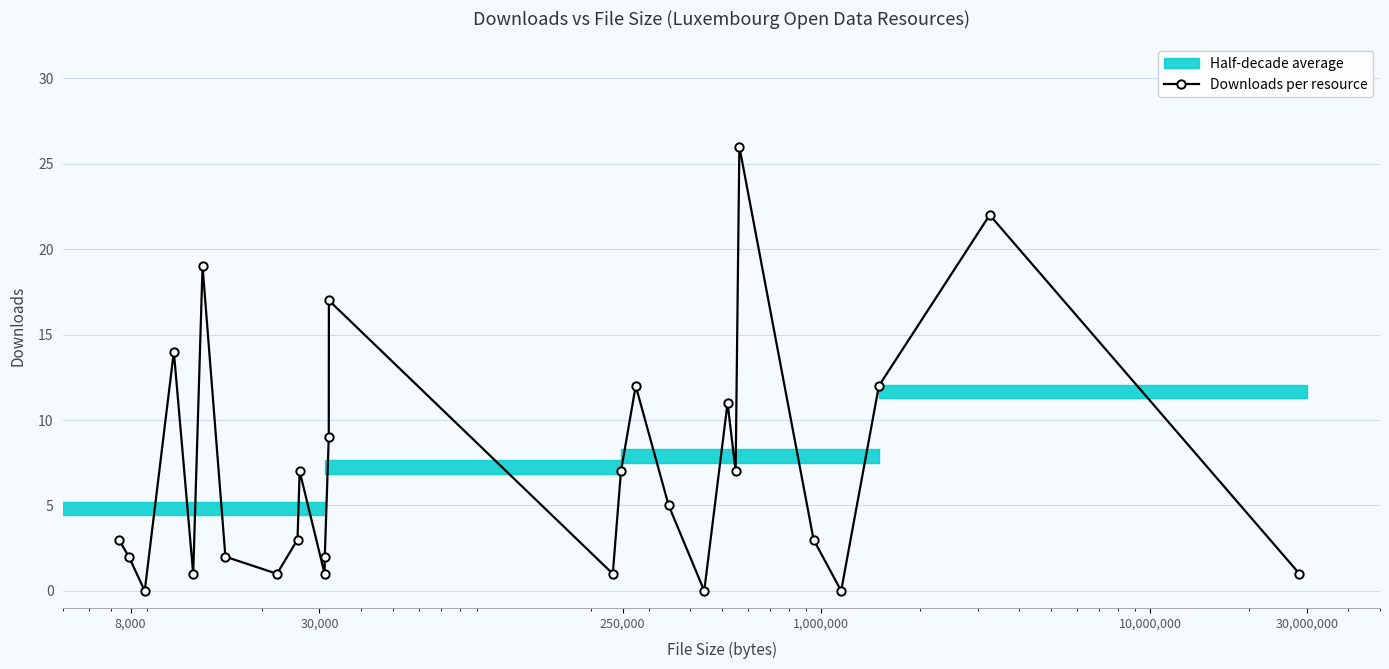

How many interior local valleys does the Downloads per resource series have?

8